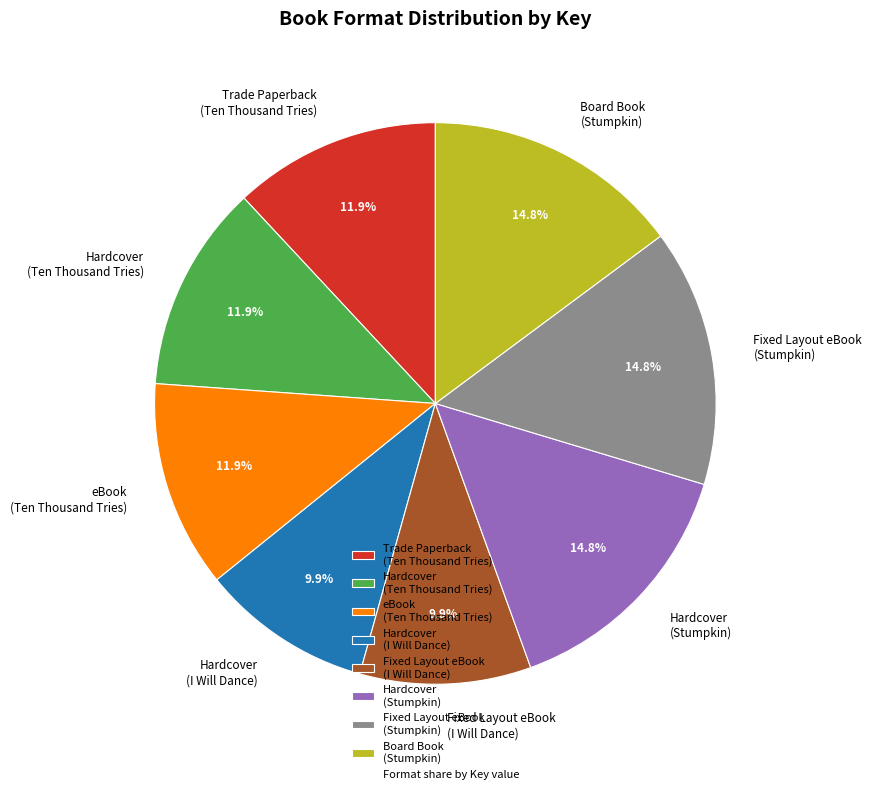

Does any single category account for the majority?

No